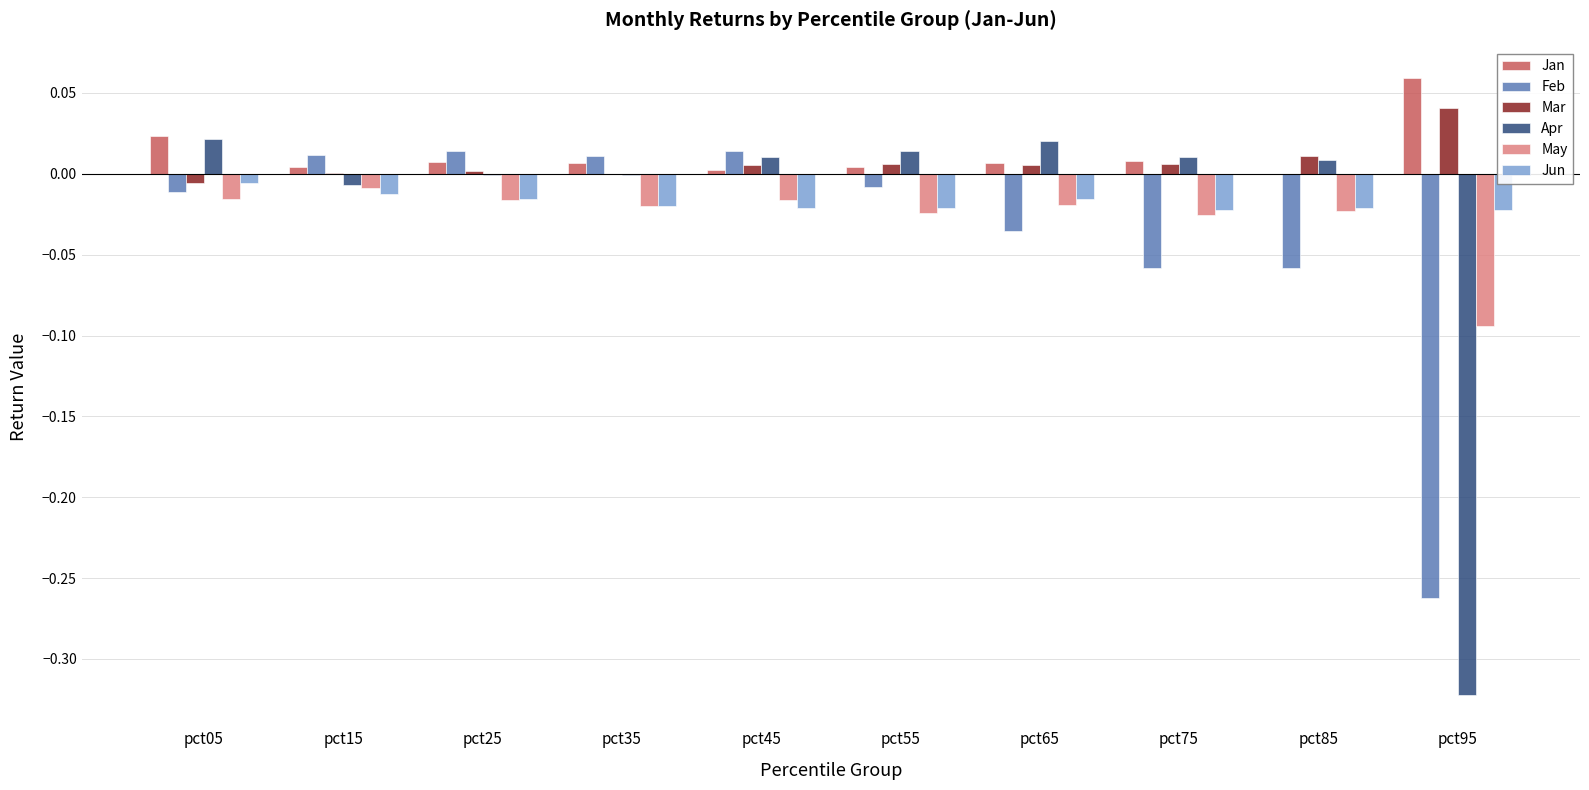

Which series changed the most between pct05 and pct75?

Feb